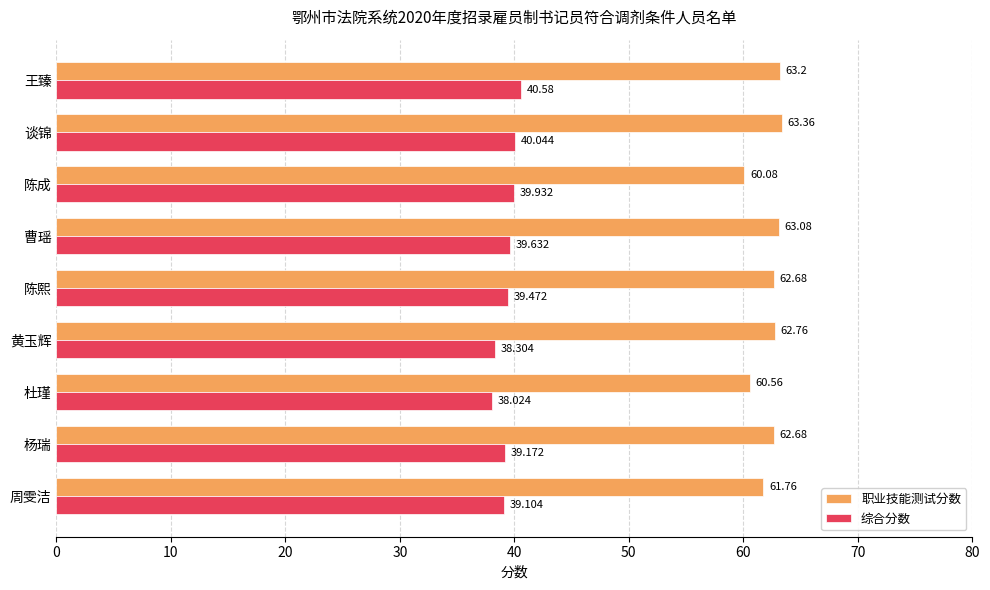

At which category is the sum across all series the highest?

王臻